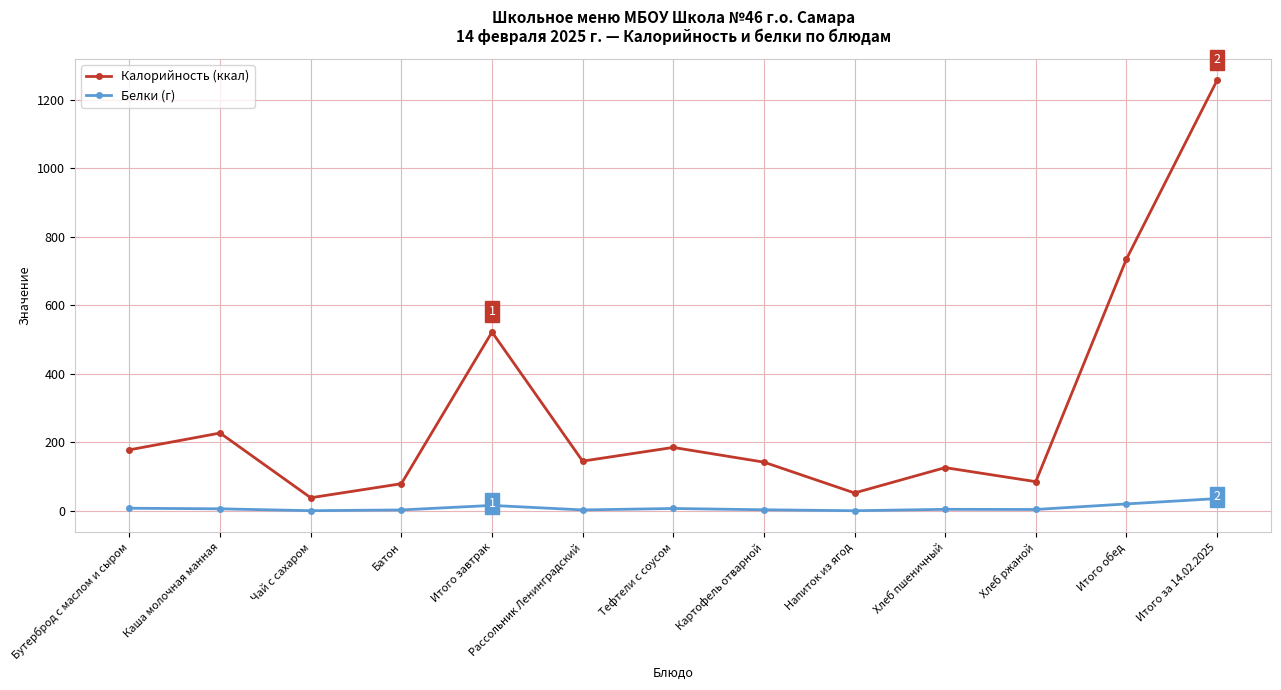

What is the sum of the Белки (г) values at Рассольник Ленинградский and Итого завтрак?

18.1